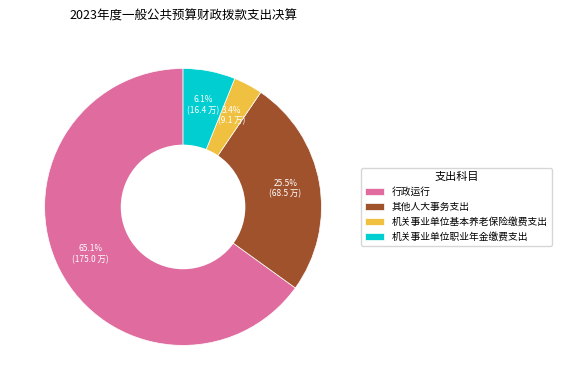

Which slice is the largest?

行政运行